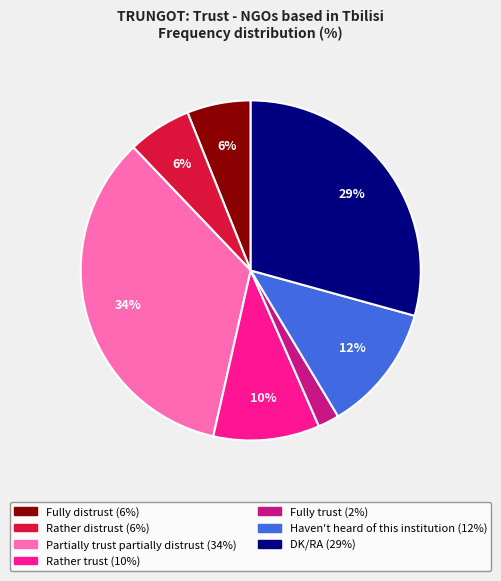

Do Partially trust partially distrust and DK/RA together represent more than half of the pie?

Yes